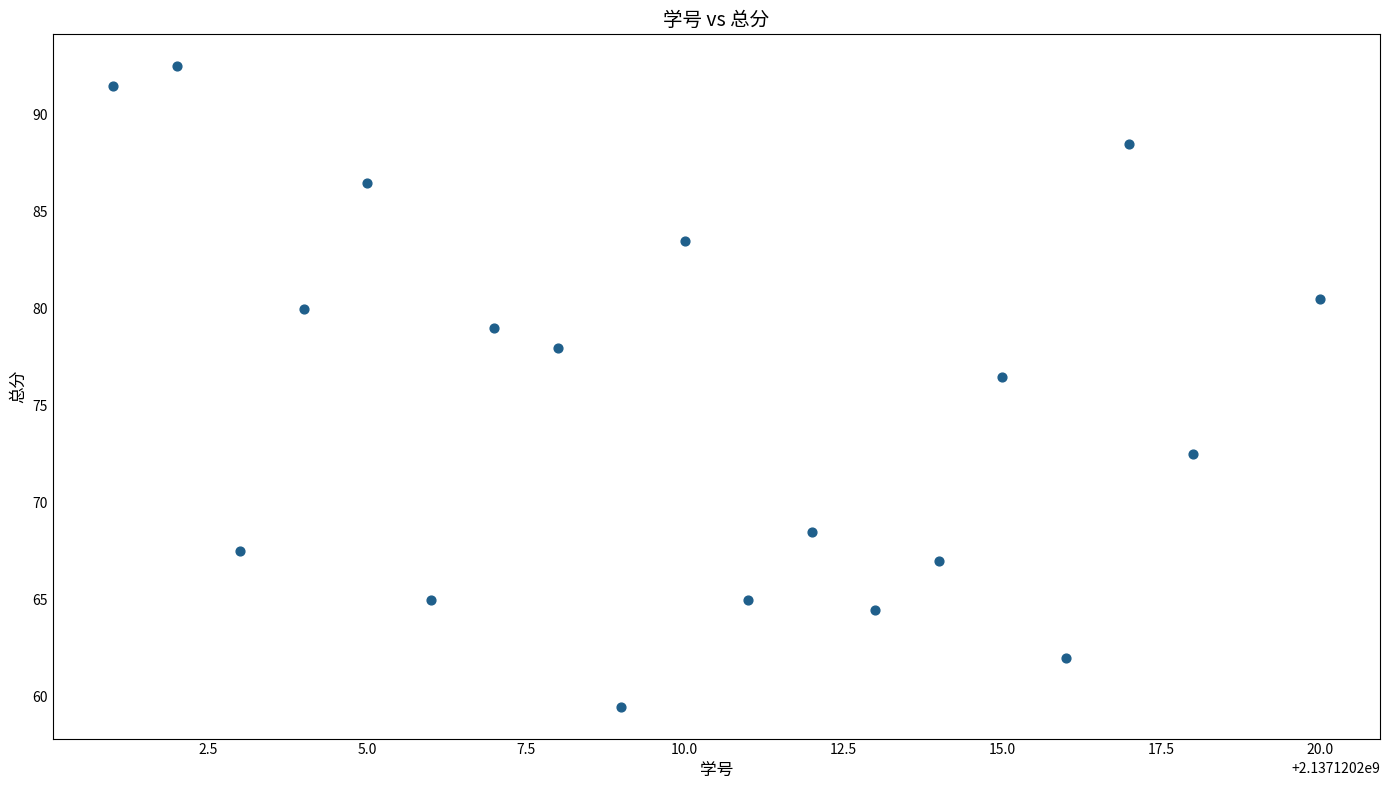

What Y value in the scatter plot is closest to 76?

76.5